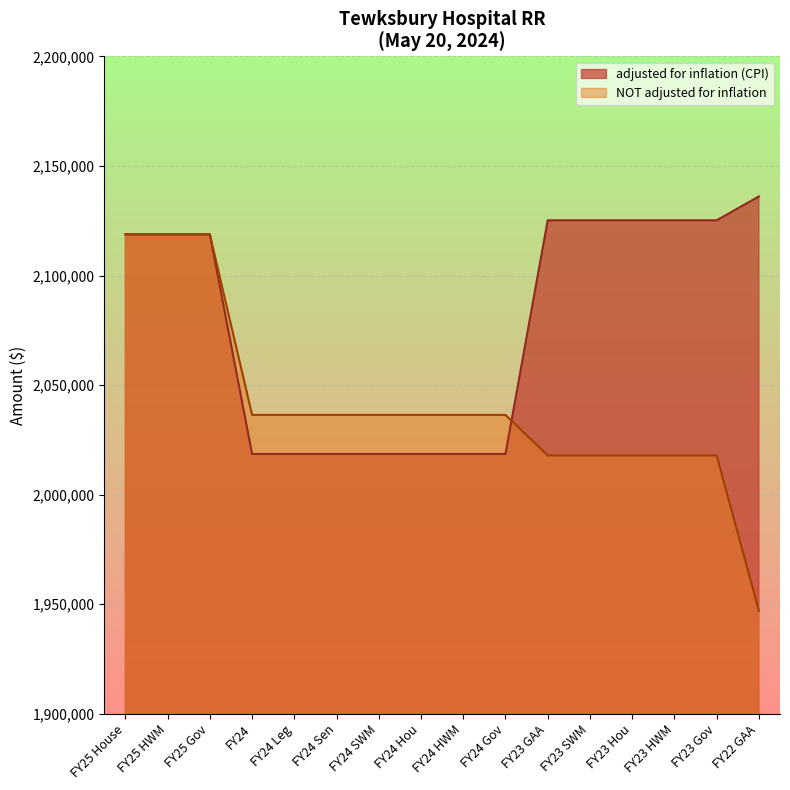

What is the difference between the maximum and minimum values in the adjusted for inflation (CPI) series?

117581